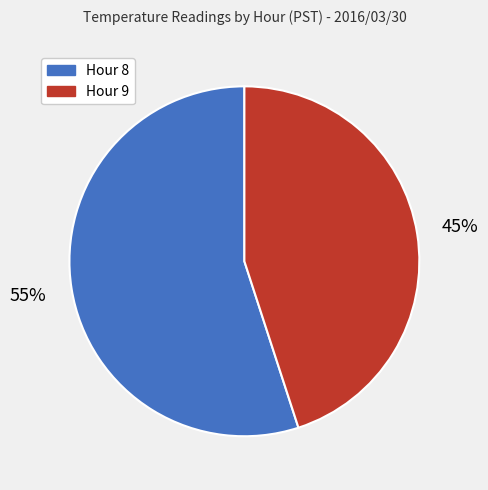

To the nearest percent, what is the difference between the Hour 9 and Hour 8 slice percentages?

10%